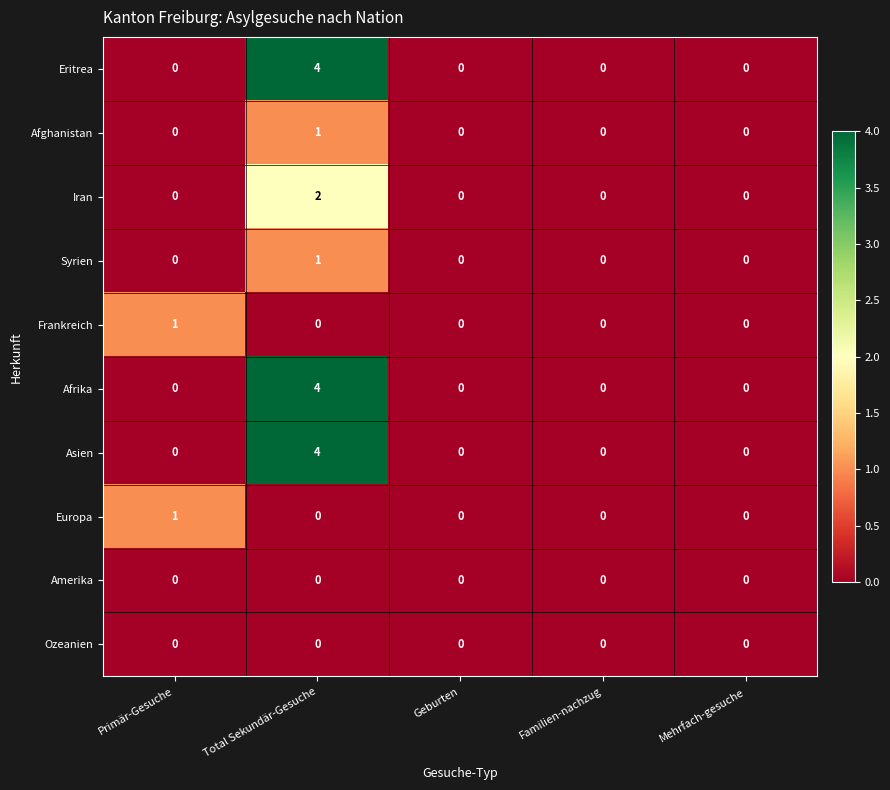

The Syrien series shows -1 at Familien-nachzug. True or false?

False